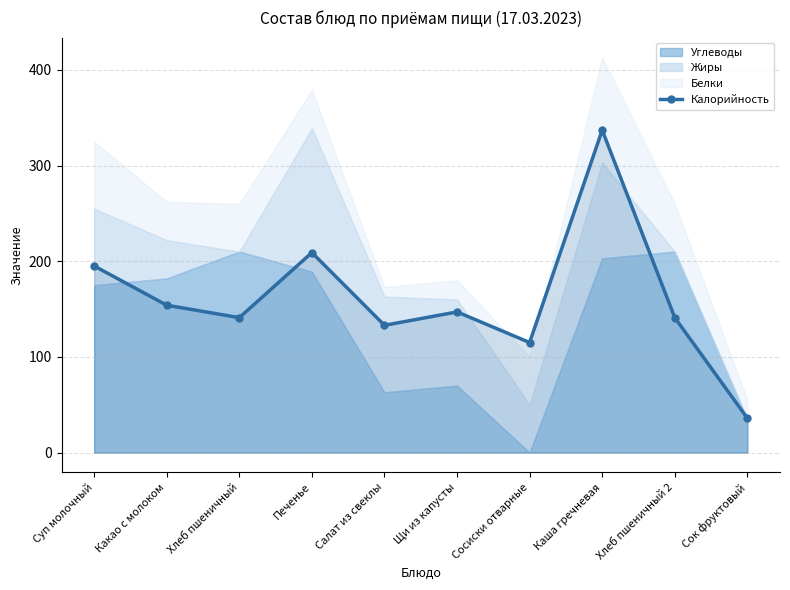

What is the minimum value shown in the chart?

36